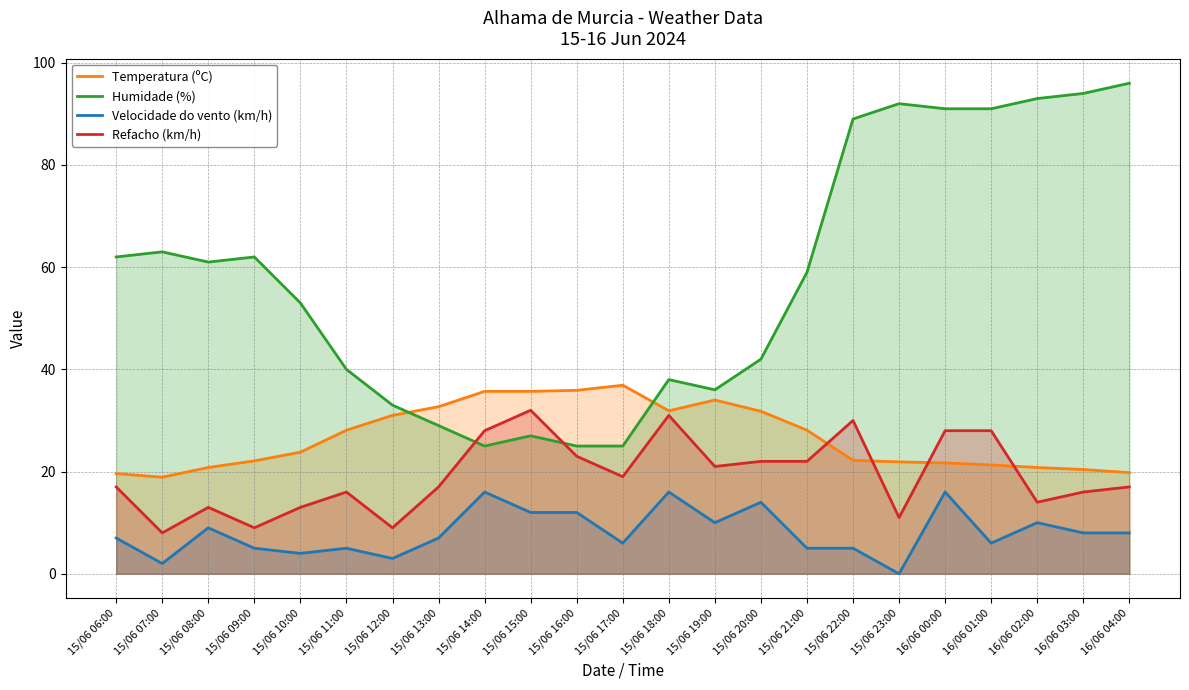

What is the total value across all series at 15/06 09:00?

98.1